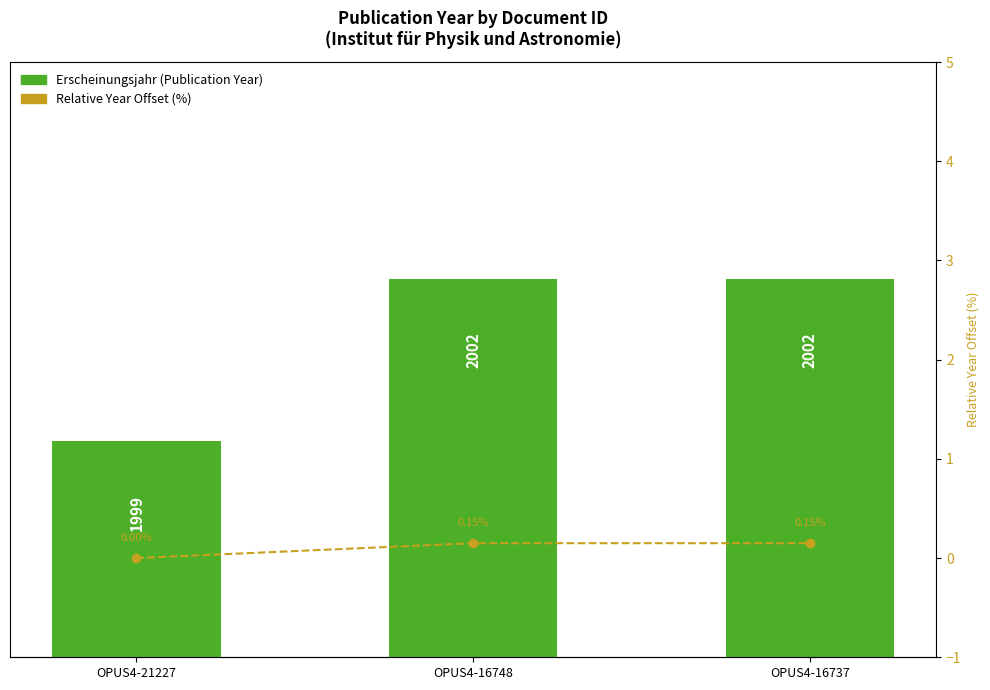

How many data points in Relative Year Offset (%) are above 0?

2